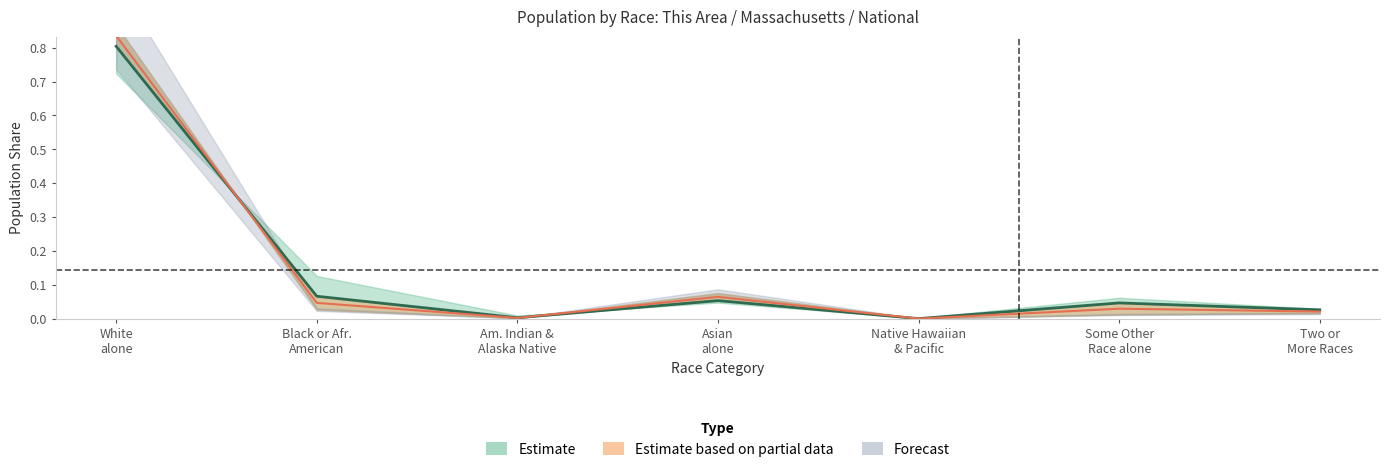

Where do Massachusetts and This Area first cross each other?

White alone and Black or Afr. American